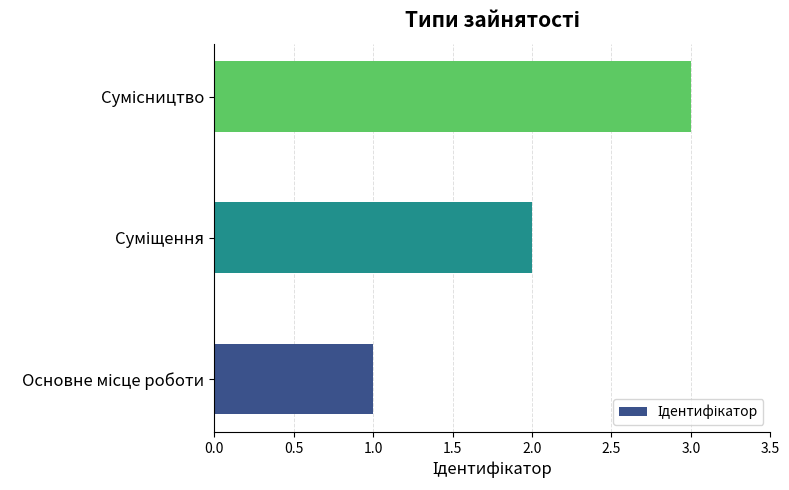

How many values are between 1 and 3?

3